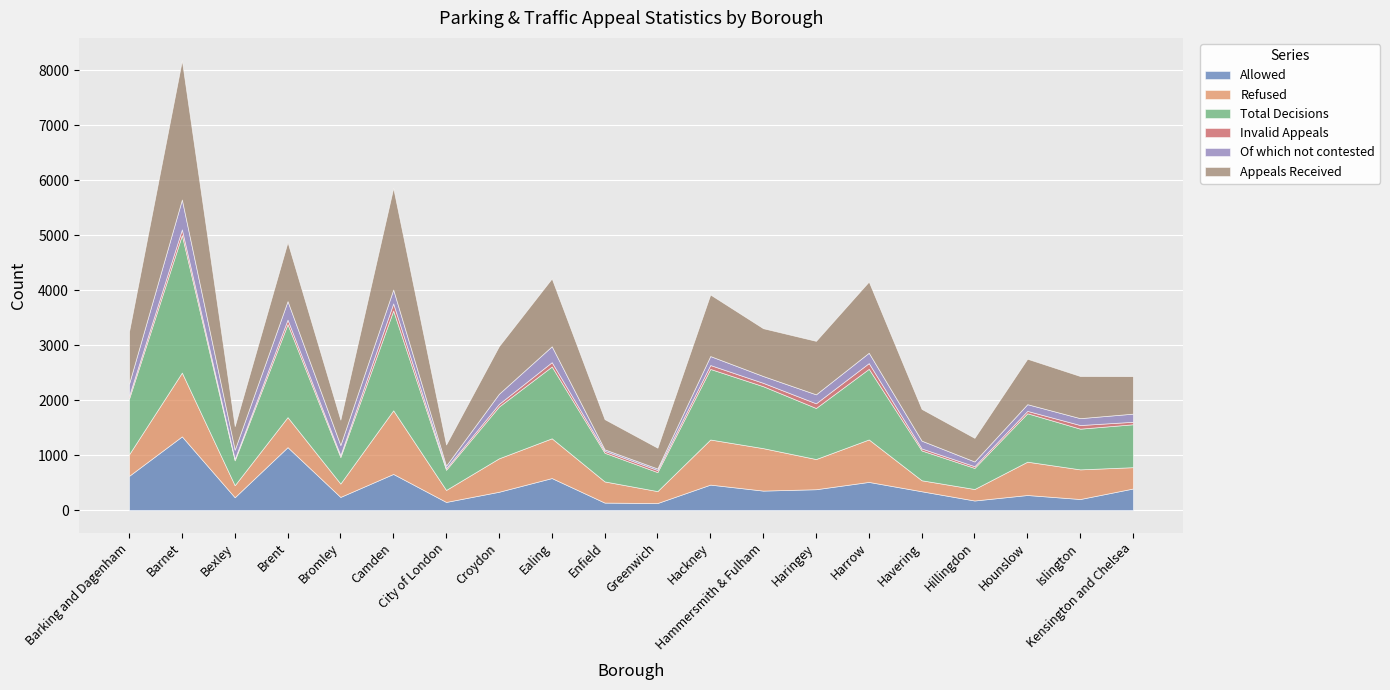

True or false: Total Decisions and Refused cross at least once.

False